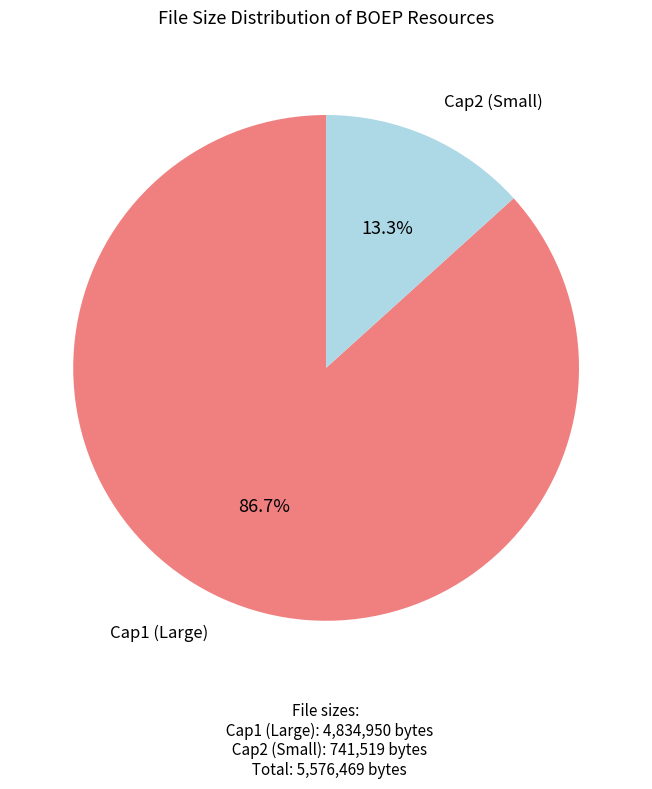

Is there a majority slice in this chart?

Yes